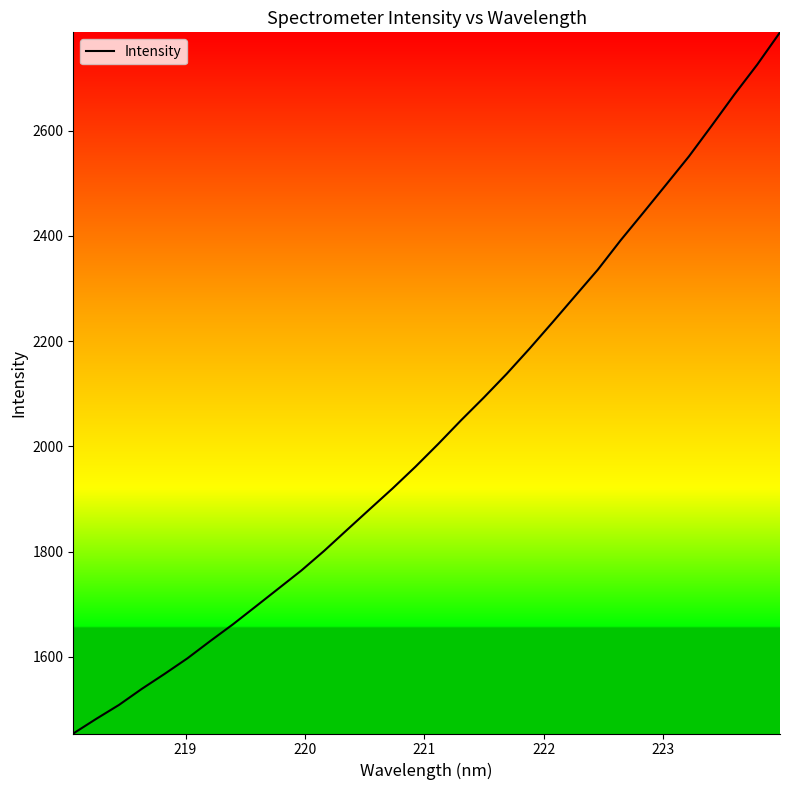

True or false: the data has more than 2 interior local peaks.

False